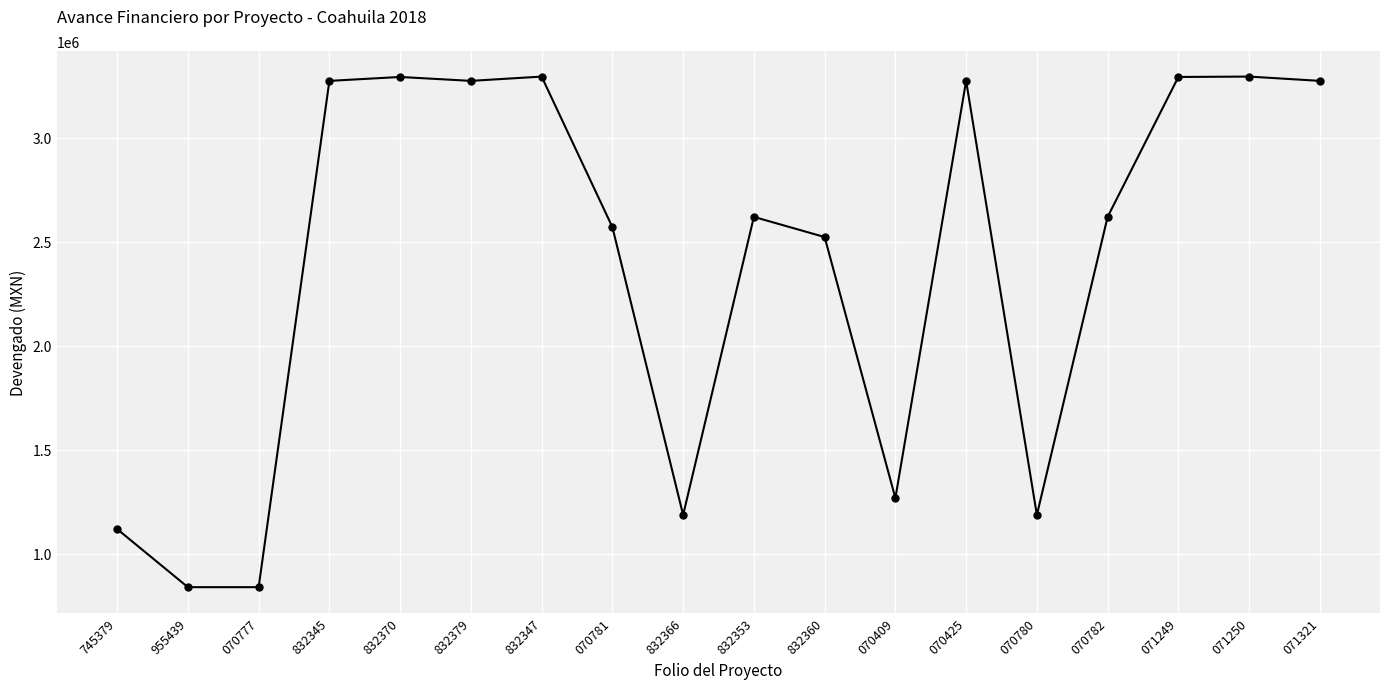

What is the label of the 4th point from the left?

832345